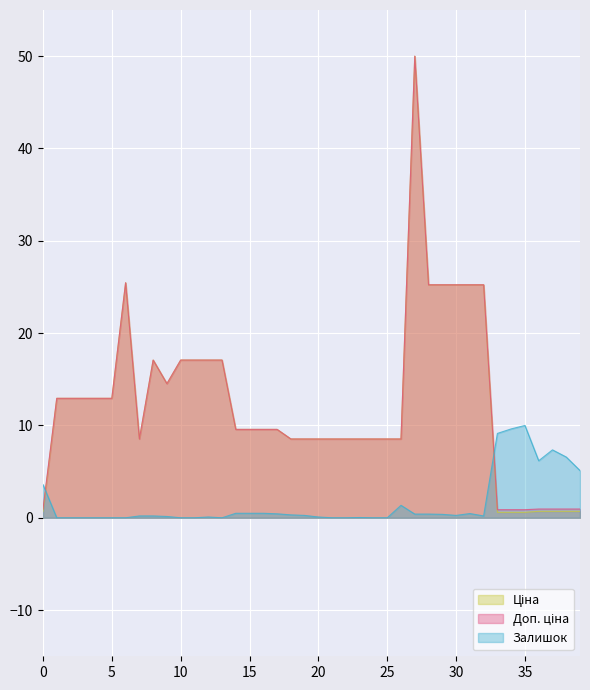

What is the maximum value shown in the chart?

50.0